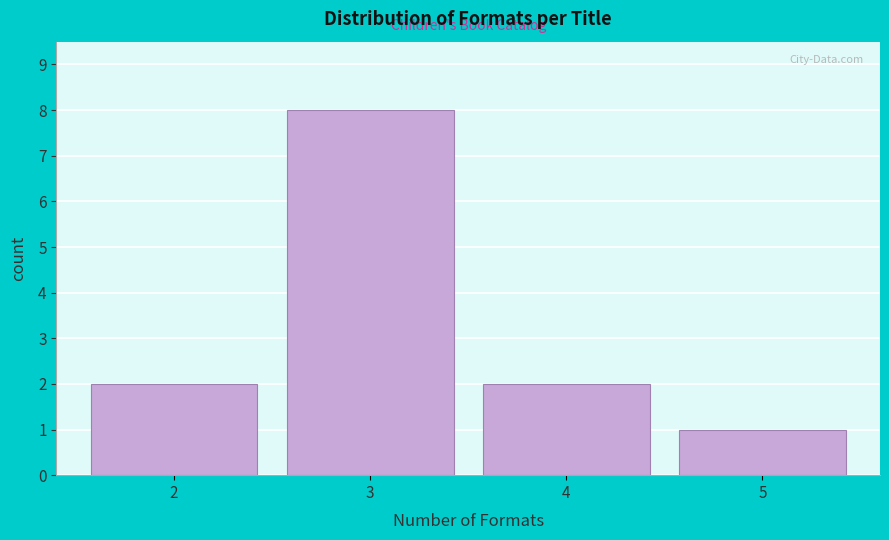

Reading left to right, extract all data points from this chart.

2	8	2	1